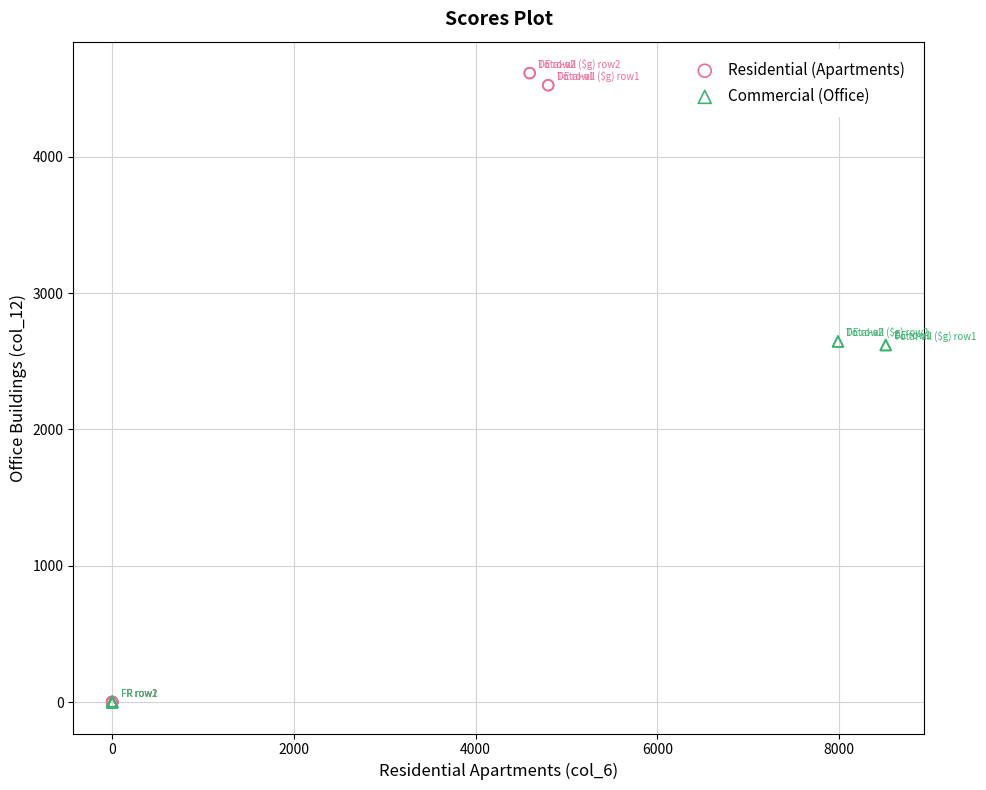

What are all the series names shown in the legend?

Residential (Apartments), Commercial (Office)